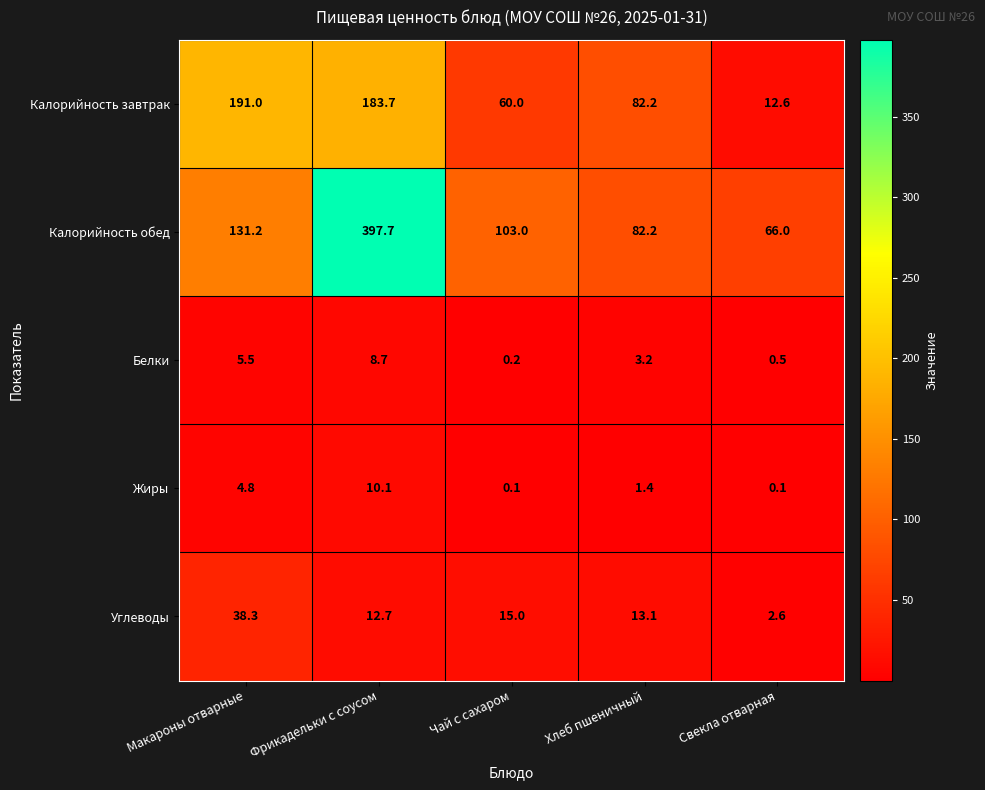

At Фрикадельки с соусом, list the series in order from largest to smallest.

Калорийность обед, Калорийность завтрак, Углеводы, Жиры, Белки